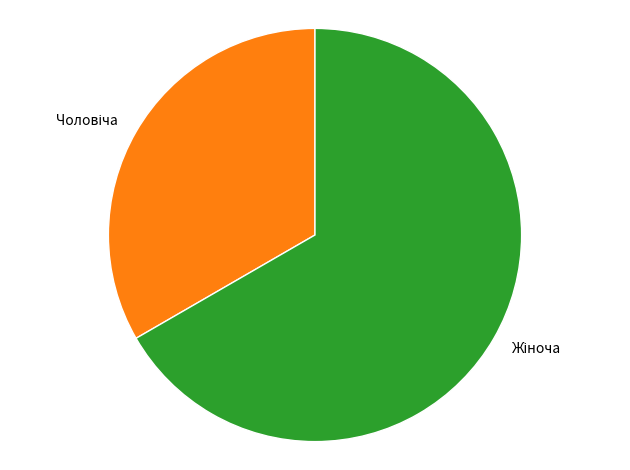

Does any single category account for the majority?

Yes